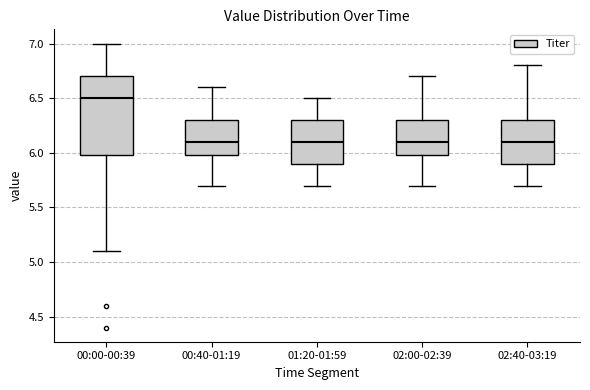

Which box is the tallest, from its lower edge to its upper edge?

00:00-00:39